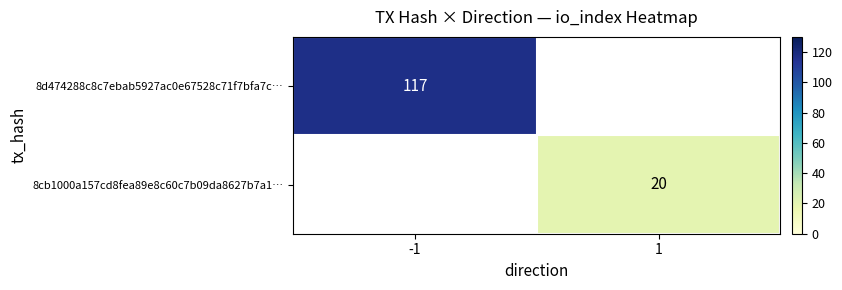

The 8cb1000a157cd8fea89e8c60c7b09da8627b7a1… series shows 20 at 1. True or false?

True